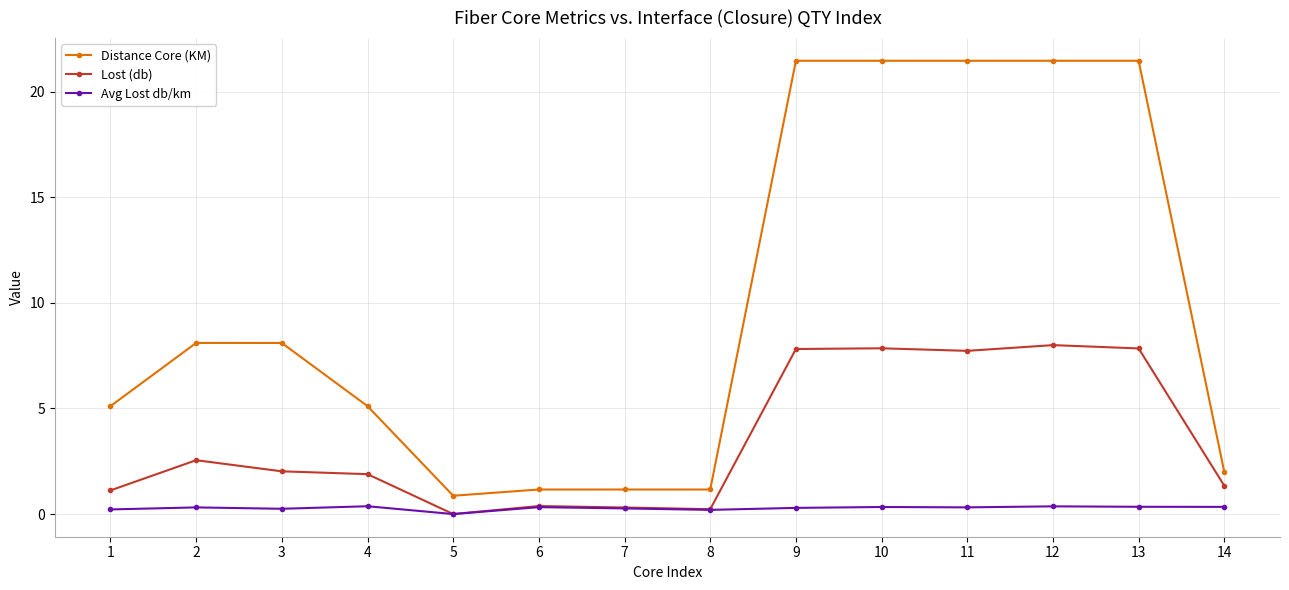

What is the value of the Lost (db) point at the 11th from the left?

7.7